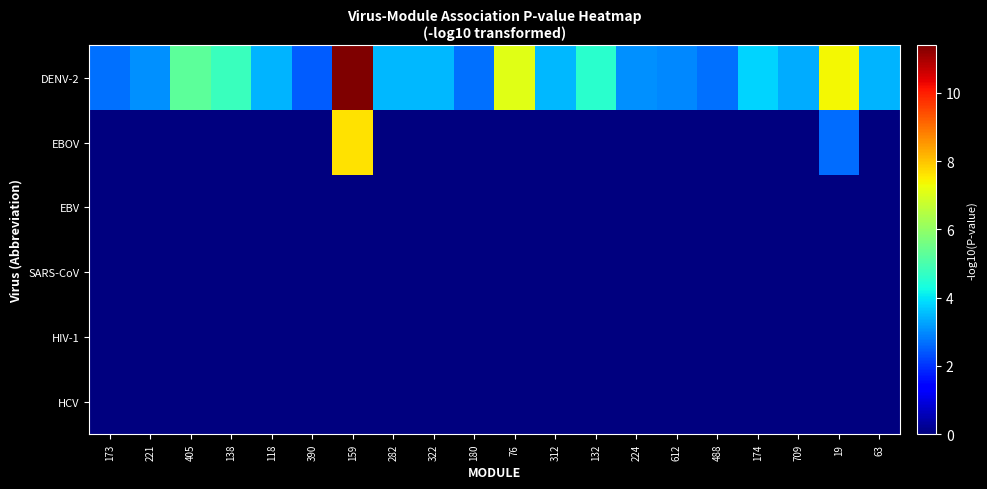

Which series has the largest range (max minus min)?

DENV-2